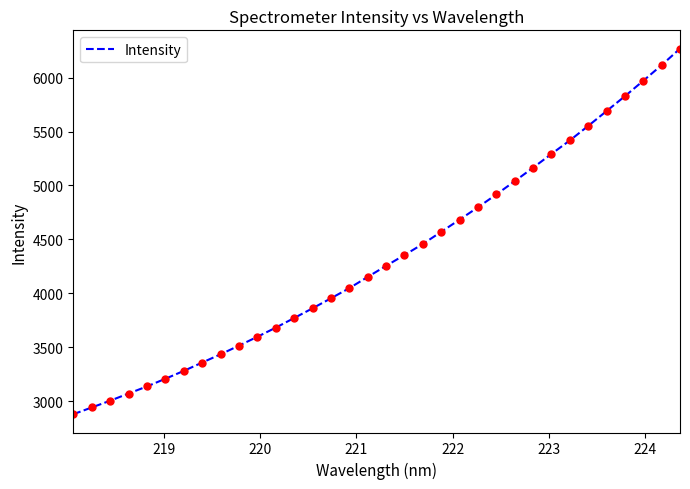

What is the maximum value shown in the chart?

6268.5